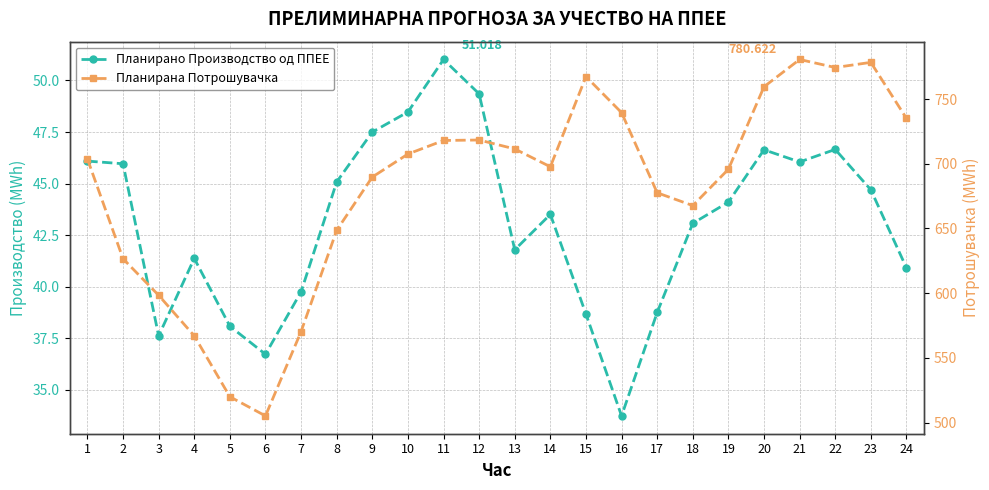

Where does the Планирана Потрошувачка series first go above 703?

1